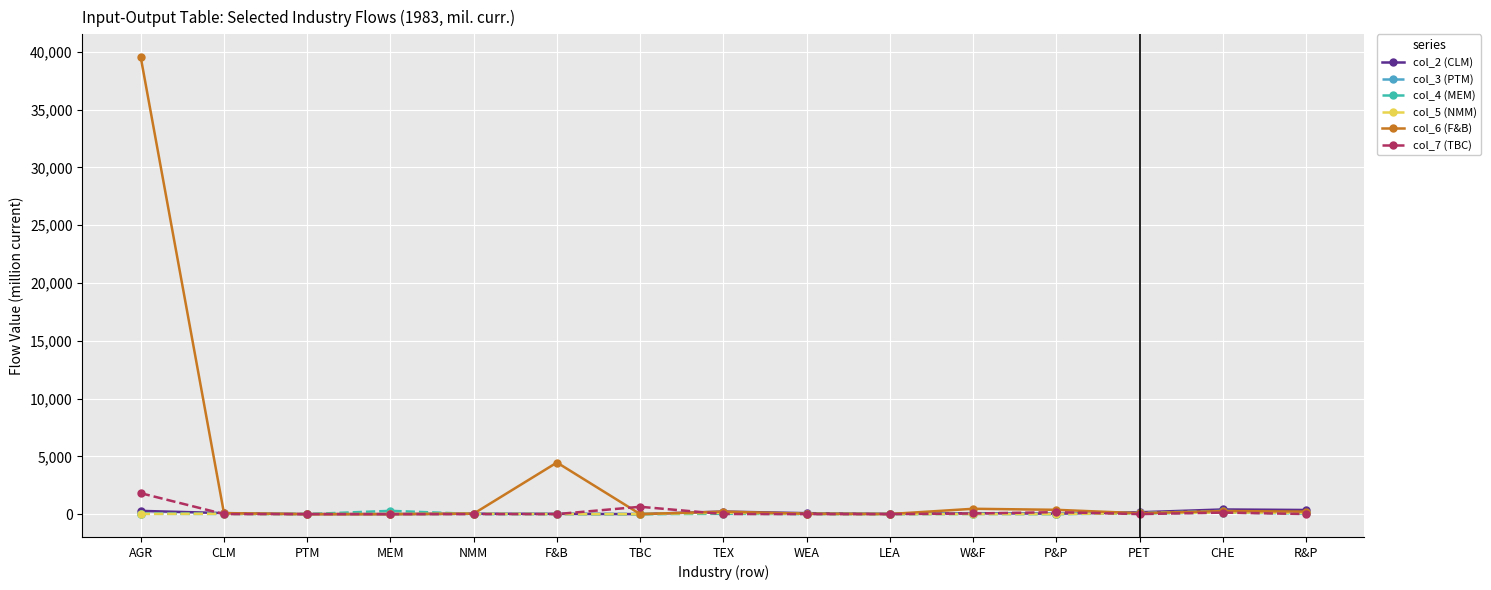

What is the maximum value shown in the chart?

39533.6